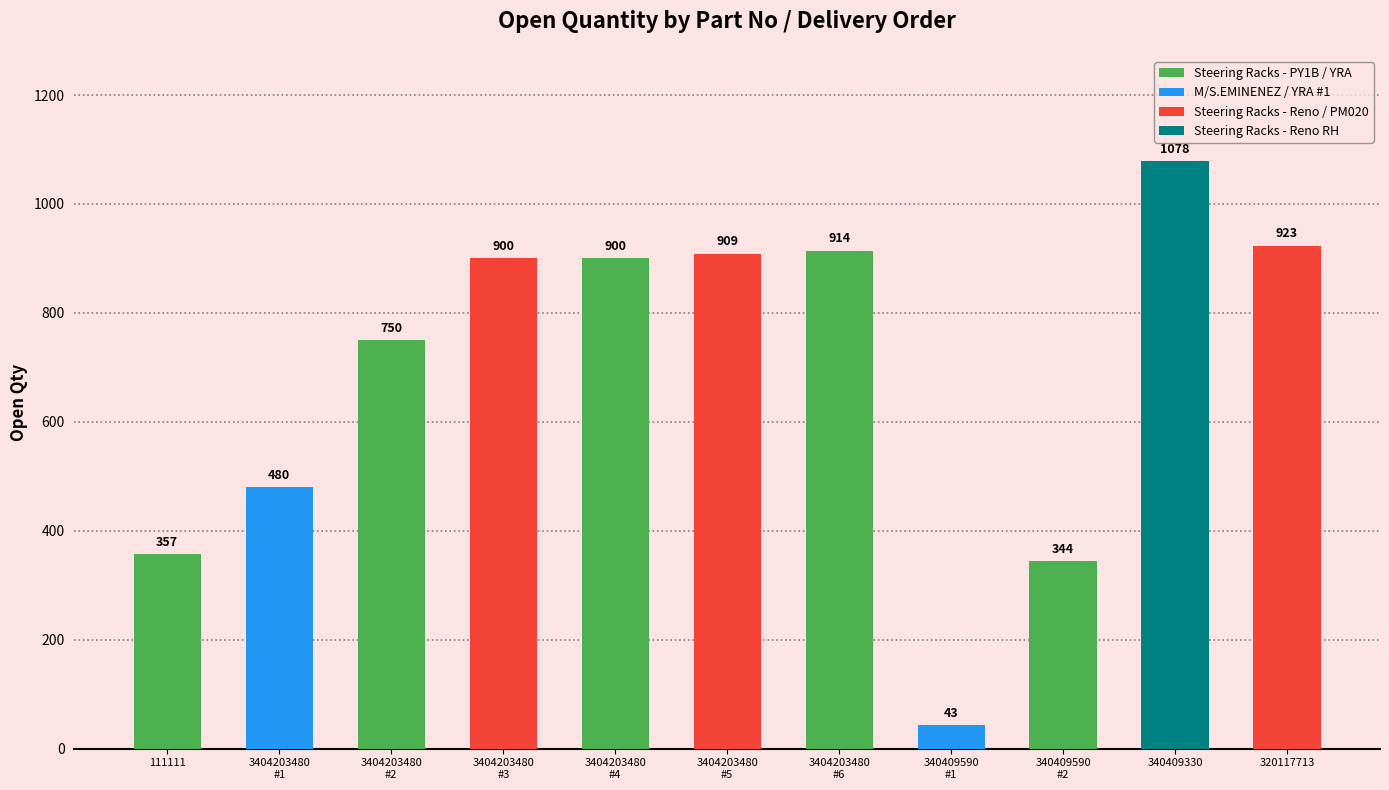

What is the minimum value shown in the chart?

43